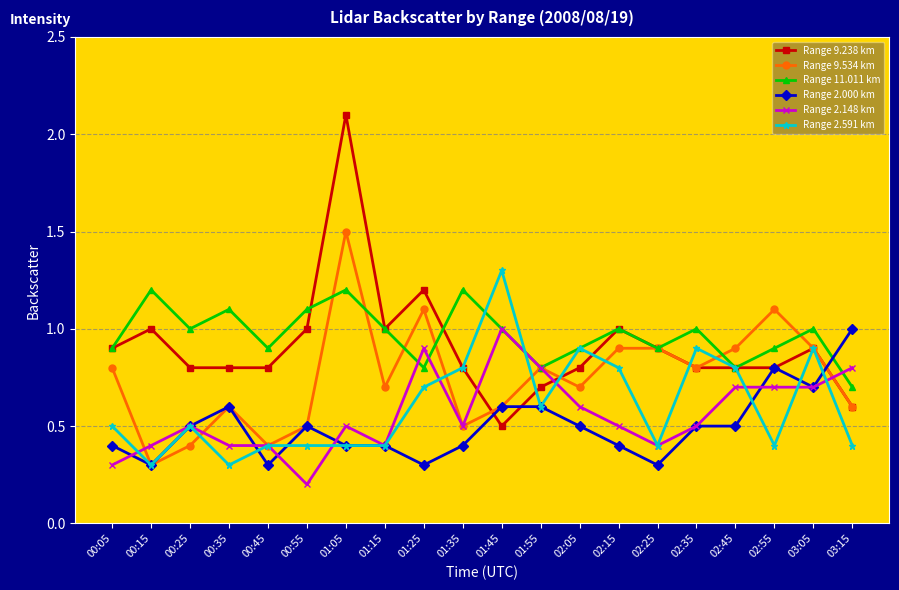

Does the chart display data point markers on the line(s)?

Yes